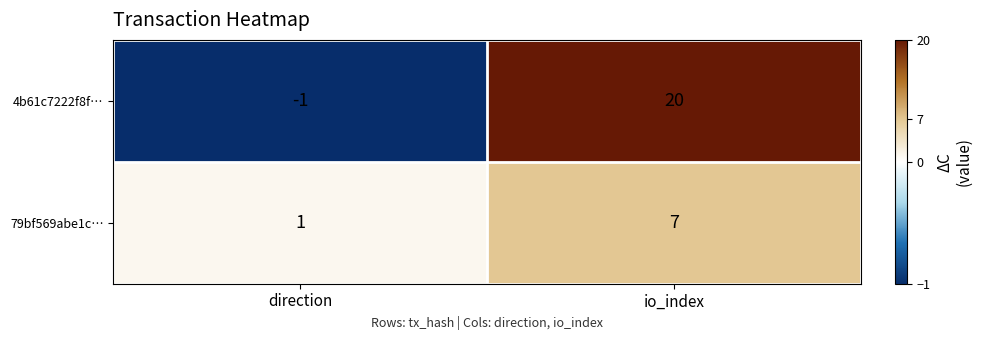

Is it true that 4b61c7222f8f… equals 20 at io_index?

True